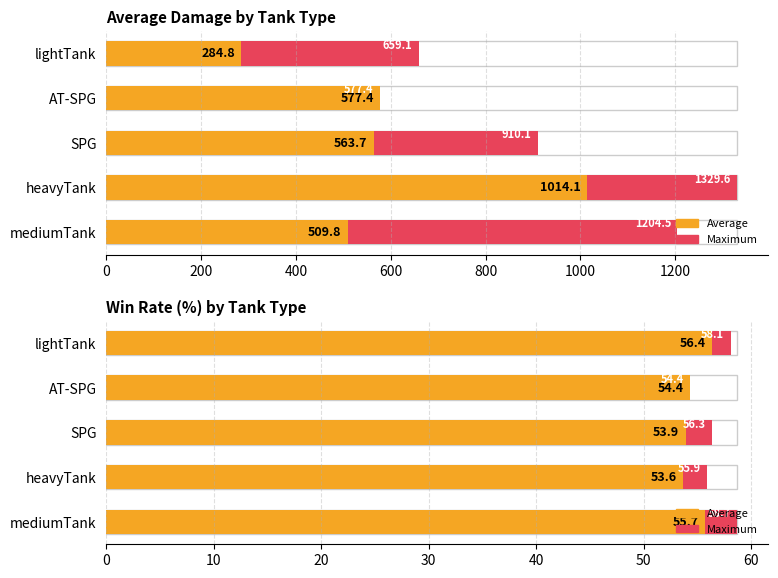

How many categories are shown in the chart?

5